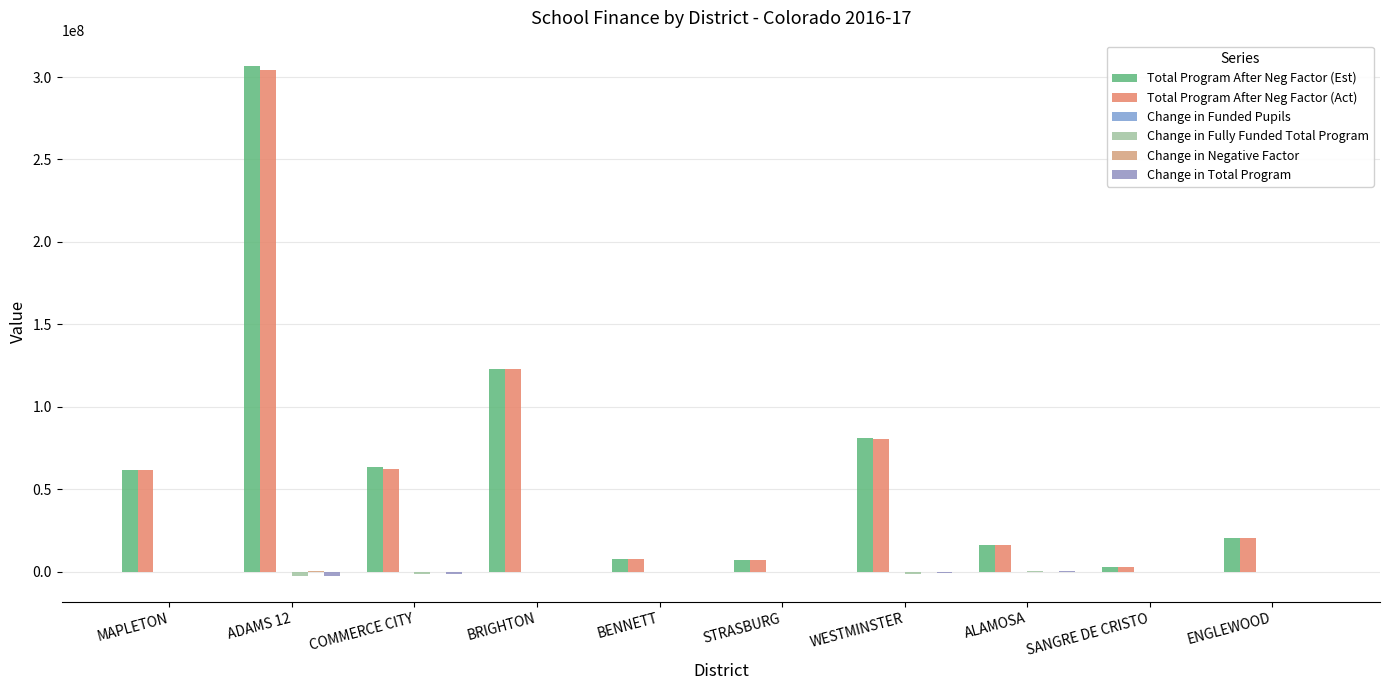

What is the difference between the Change in Fully Funded Total Program values at BRIGHTON and WESTMINSTER?

1076219.8